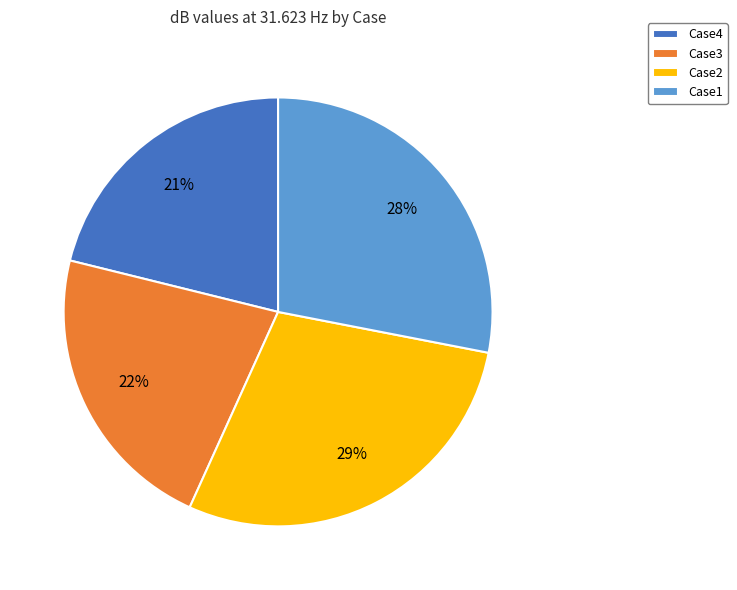

Which has a higher value, Case4 or Case2?

Case2